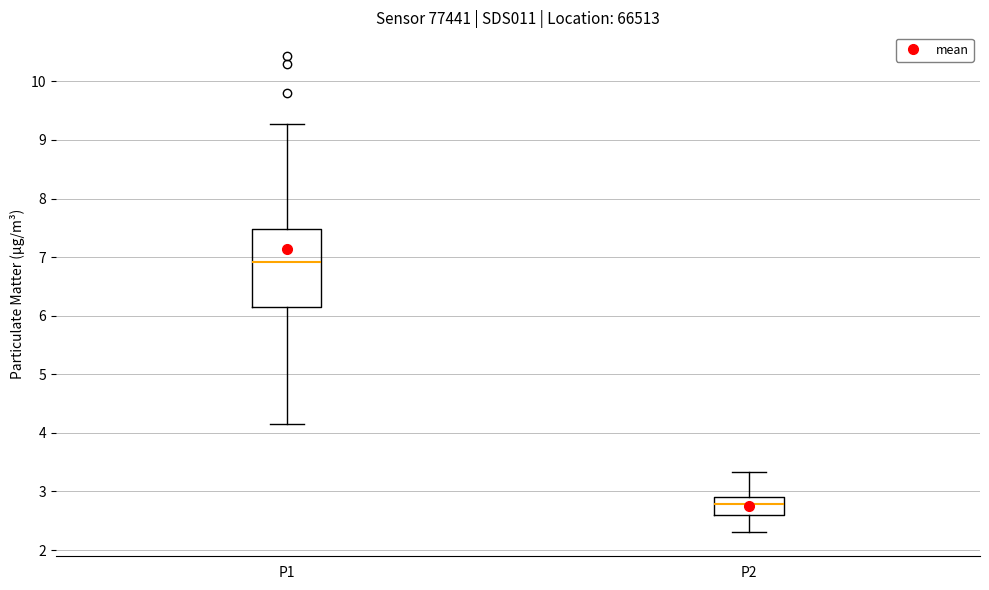

Which box's median line is the lowest?

P2